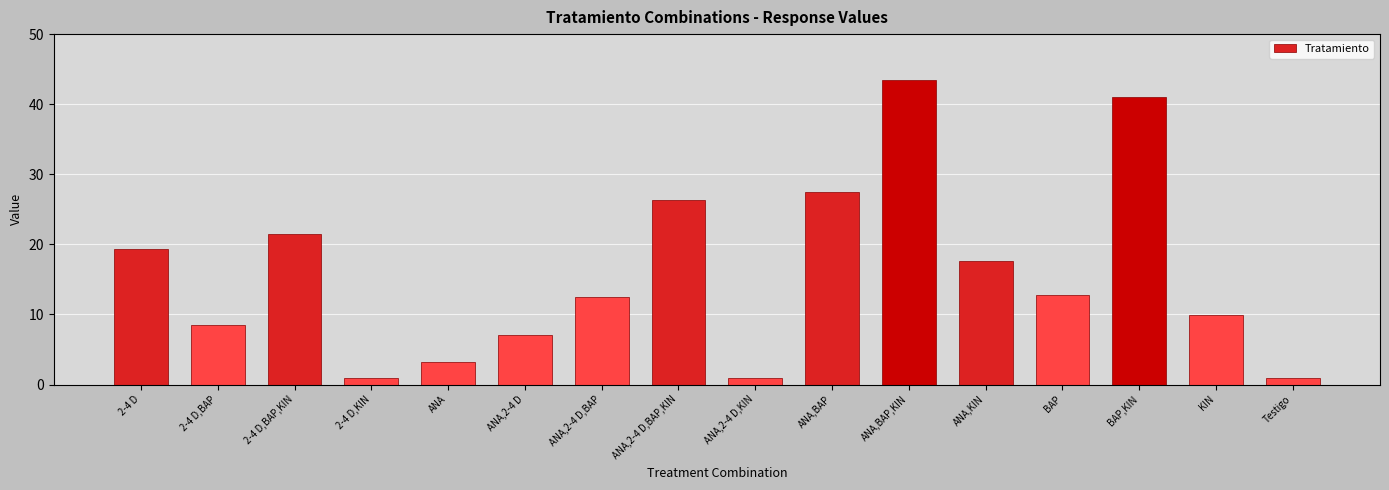

What is the minimum value shown in the chart?

1.0